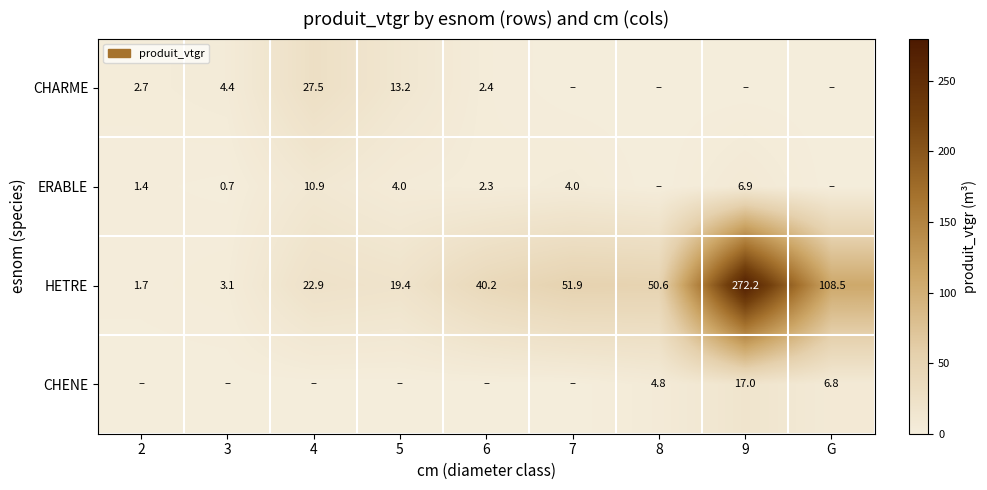

What is the sum of the CHARME values at 6 and 5?

15.6